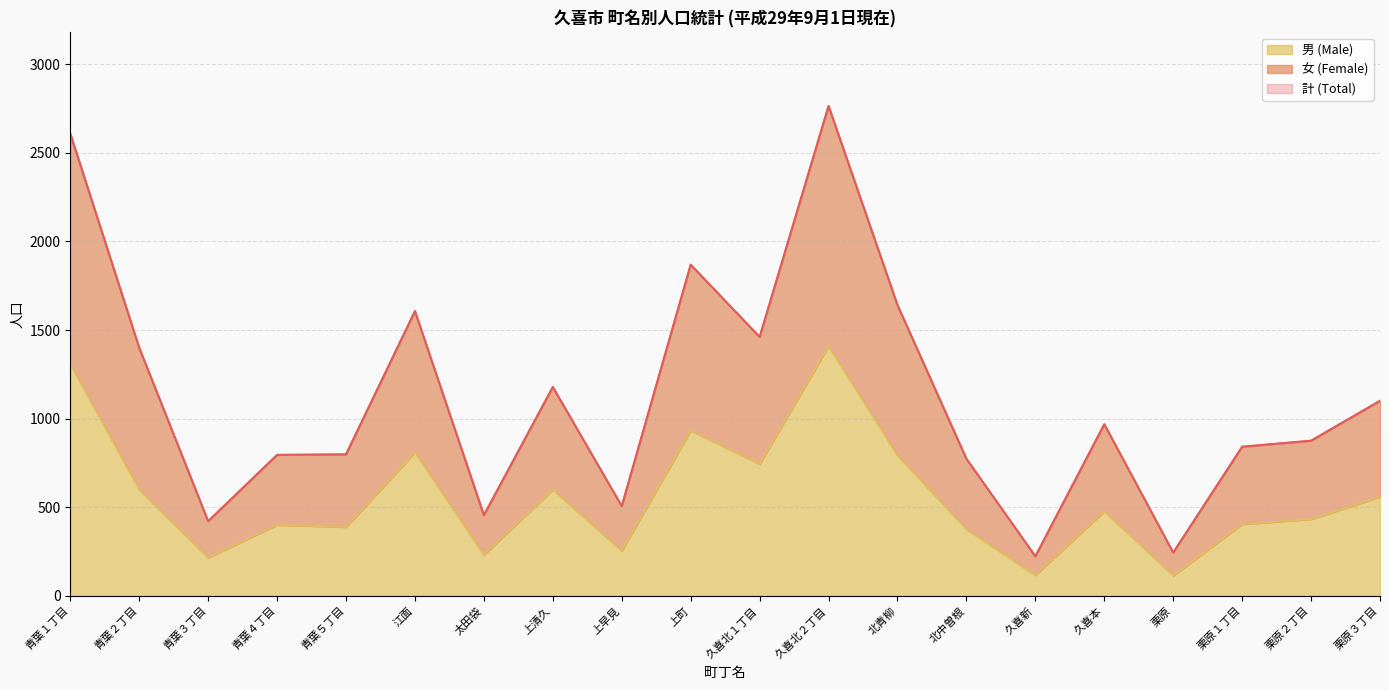

Where is the first local maximum for 男 (Male)?

青葉４丁目